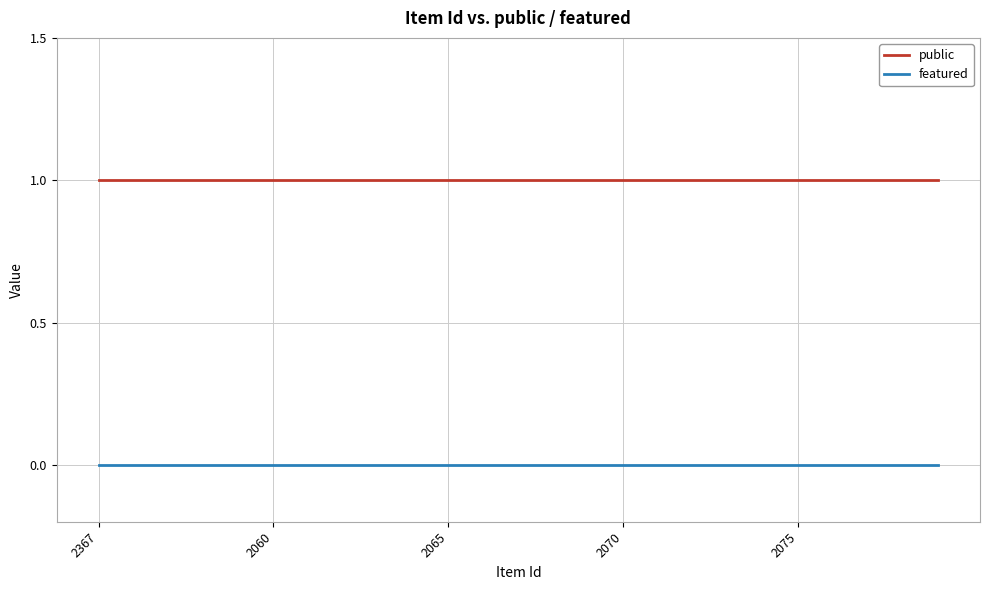

What is the greatest value displayed?

1